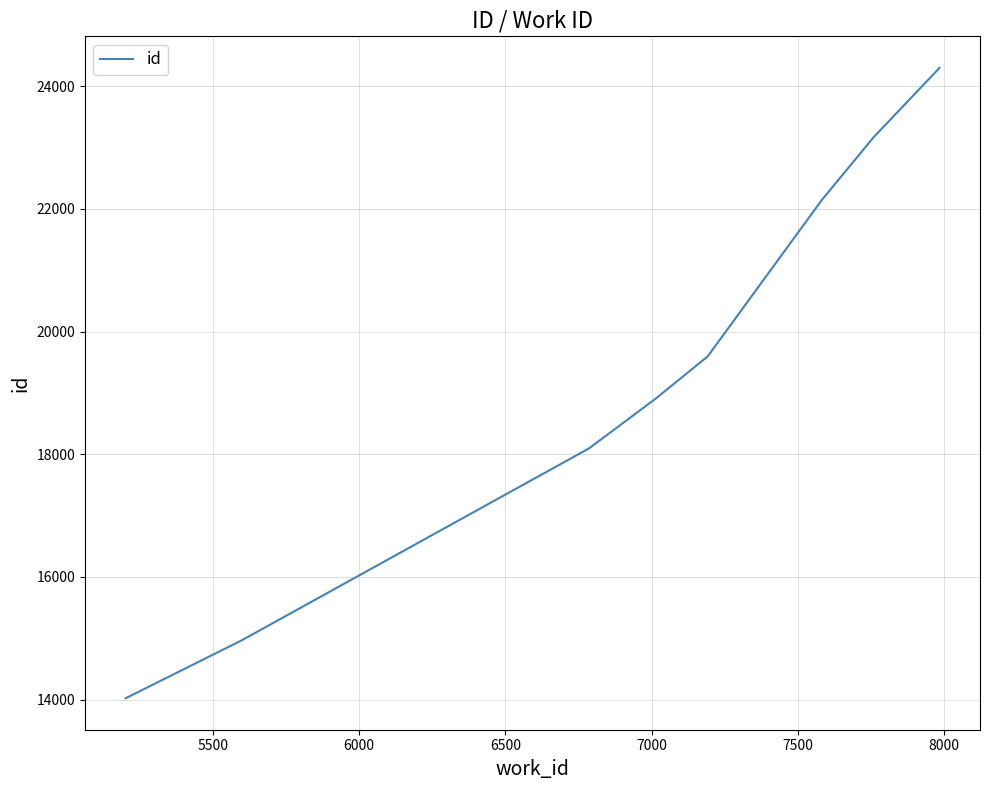

True or false: there are more than 1 points higher than both neighbors.

False